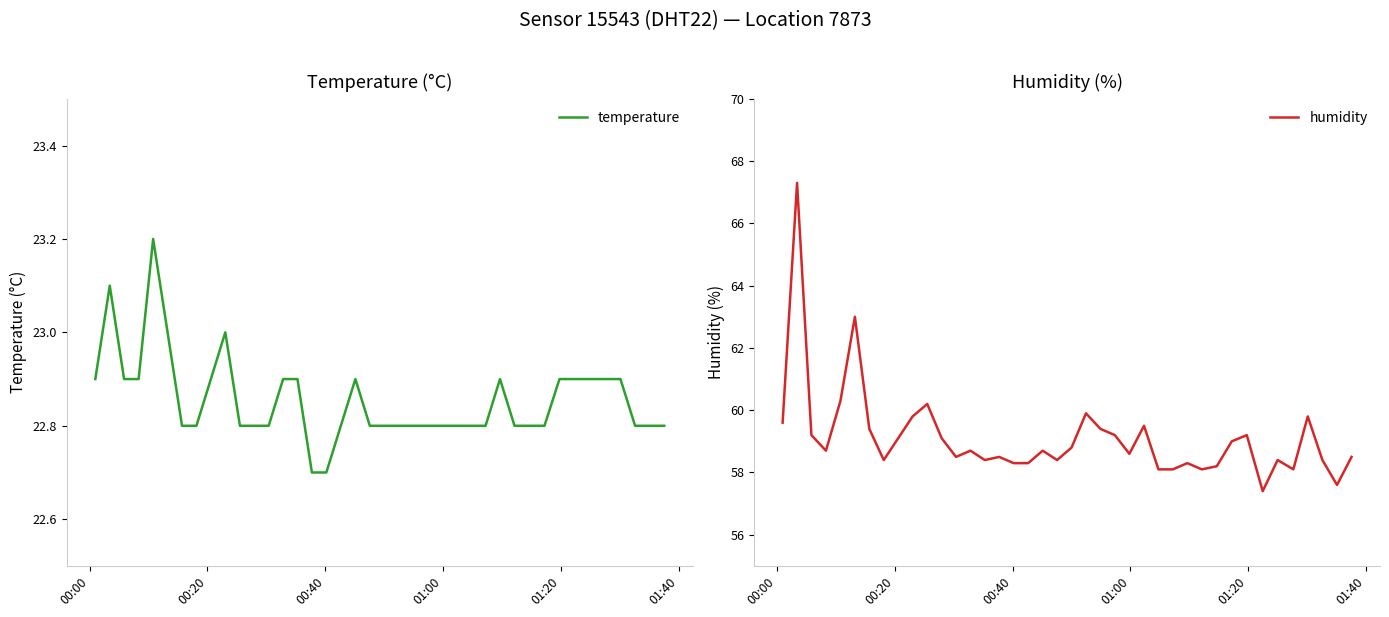

What is the highest value of the temperature series?

23.2